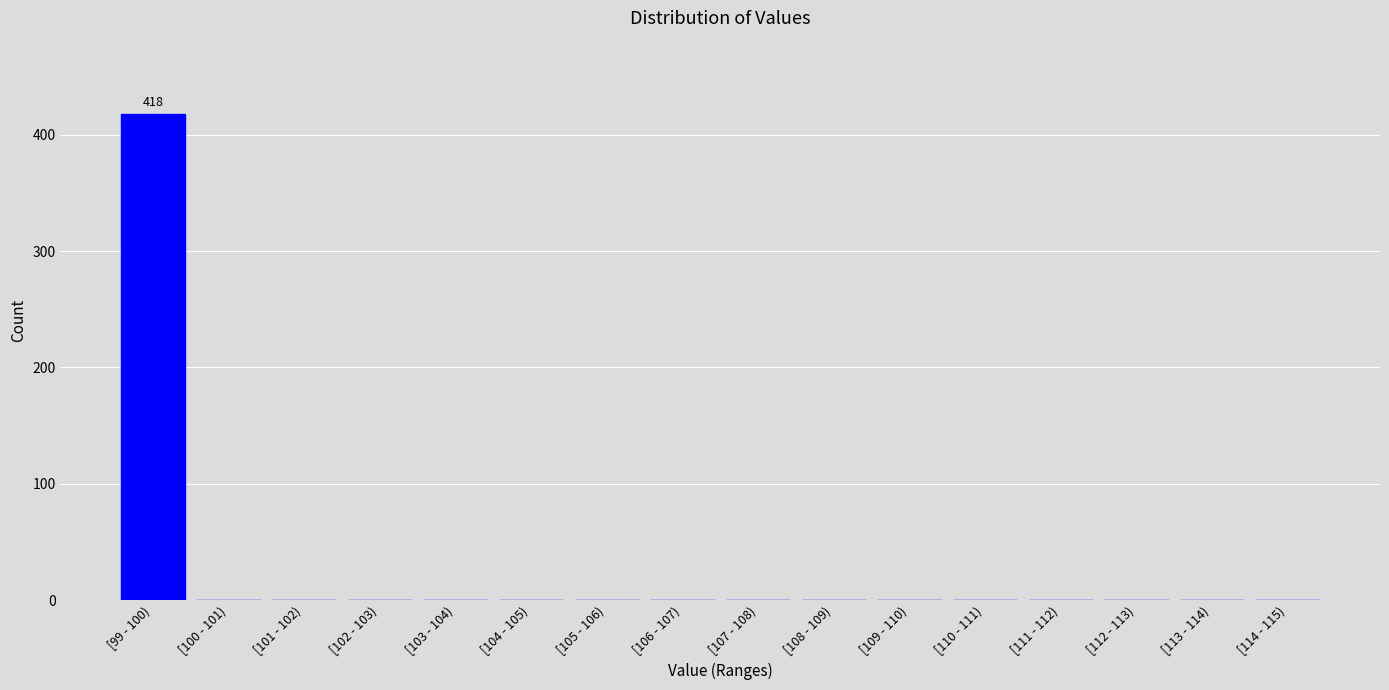

Reading left to right, transcribe all the data shown in this chart.

[99 - 100)=418	[100 - 101)=0	[101 - 102)=0	[102 - 103)=0	[103 - 104)=0	[104 - 105)=0	[105 - 106)=0	[106 - 107)=0	[107 - 108)=0	[108 - 109)=0	[109 - 110)=0	[110 - 111)=0	[111 - 112)=0	[112 - 113)=0	[113 - 114)=0	[114 - 115)=0